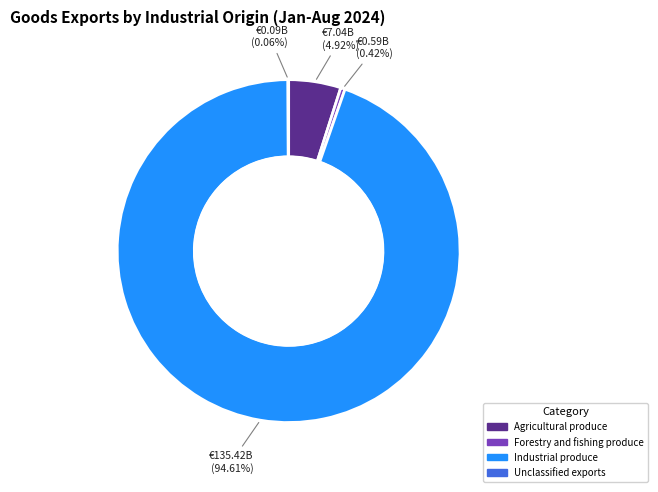

Between Forestry and fishing produce and Agricultural produce, which is larger?

Agricultural produce